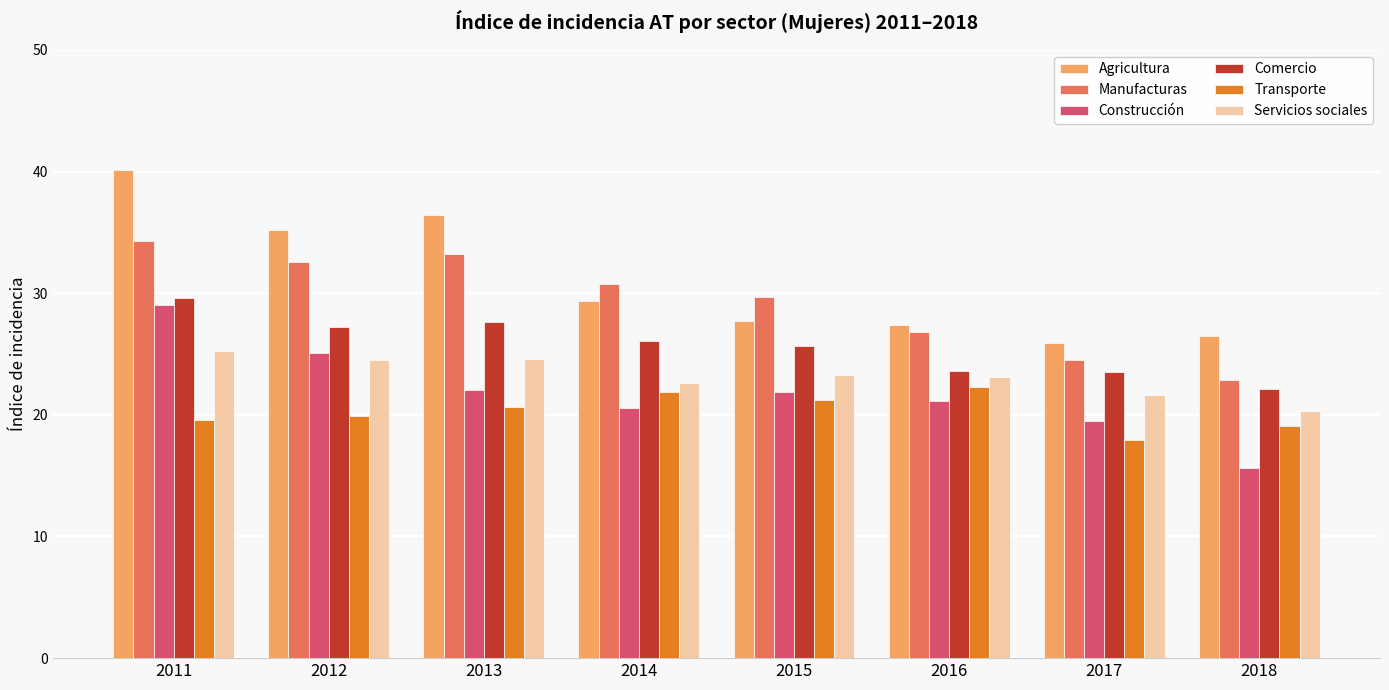

How many bars are there in total?

48